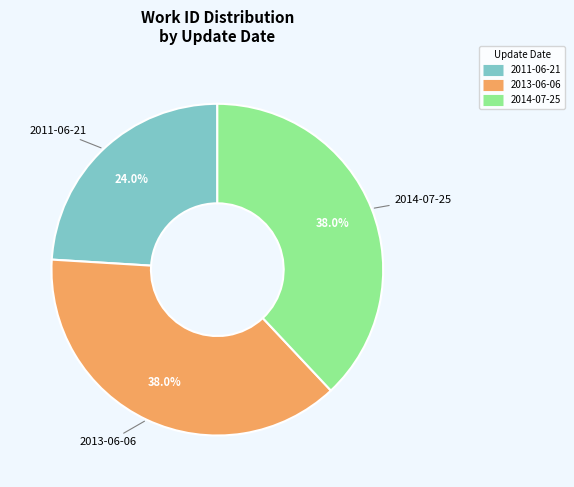

To the nearest percent, what is the average slice percentage?

33%